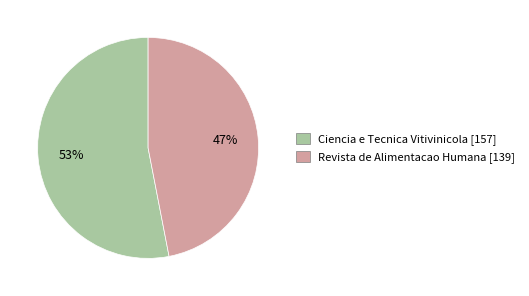

What is the majority slice?

Ciencia e Tecnica Vitivinicola